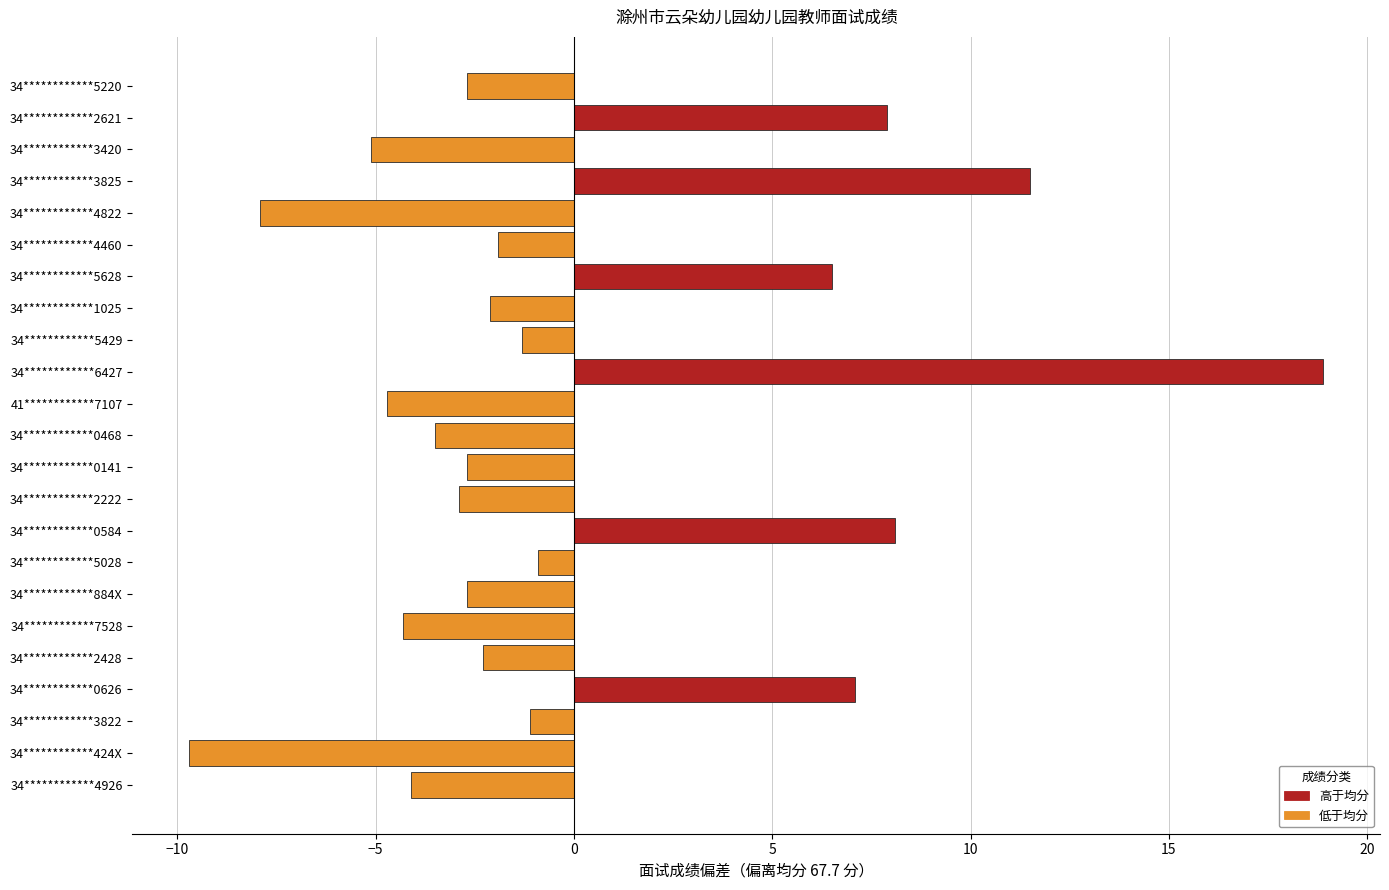

Between 34************884X and 34************4822, which is larger?

34************884X